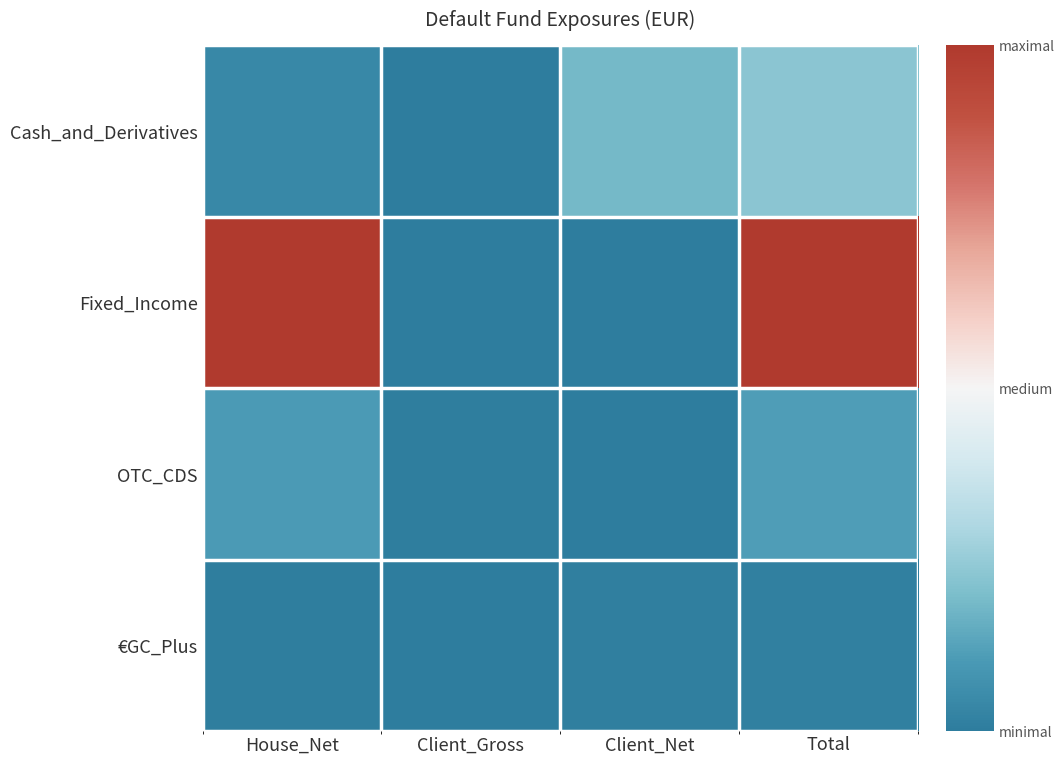

Reading left to right, list all the values displayed in this chart.

Cash_and_Derivatives: House_Net=1325340000.0	Client_Gross=0.0	Client_Net=6034280000.0	Total=7359620000.0
Fixed_Income: House_Net=32228030000.0	Client_Gross=100540000.0	Client_Net=0.0	Total=32328570000.0
OTC_CDS: House_Net=3338930000.0	Client_Gross=240690000.0	Client_Net=560000.0	Total=3580180000.0
€GC_Plus: House_Net=135520000.0	Client_Gross=0.0	Client_Net=272200000.0	Total=407720000.0